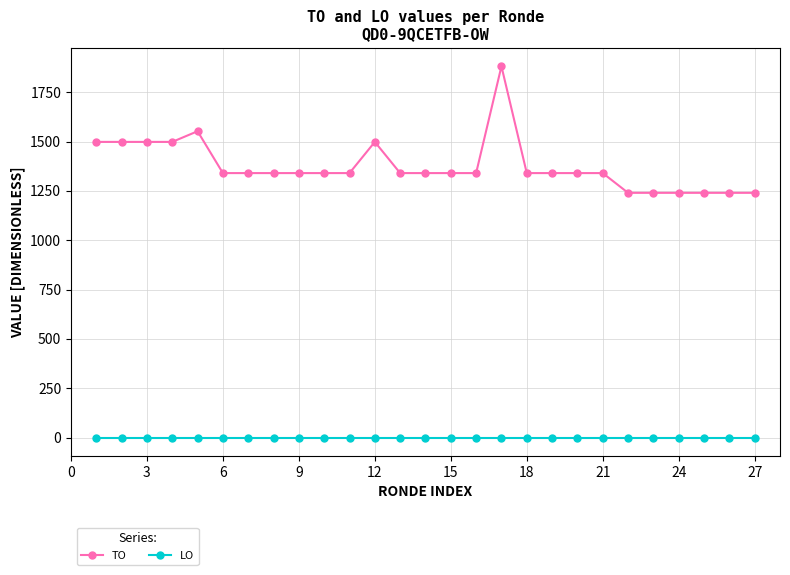

True or false: TO and LO cross at least once.

False